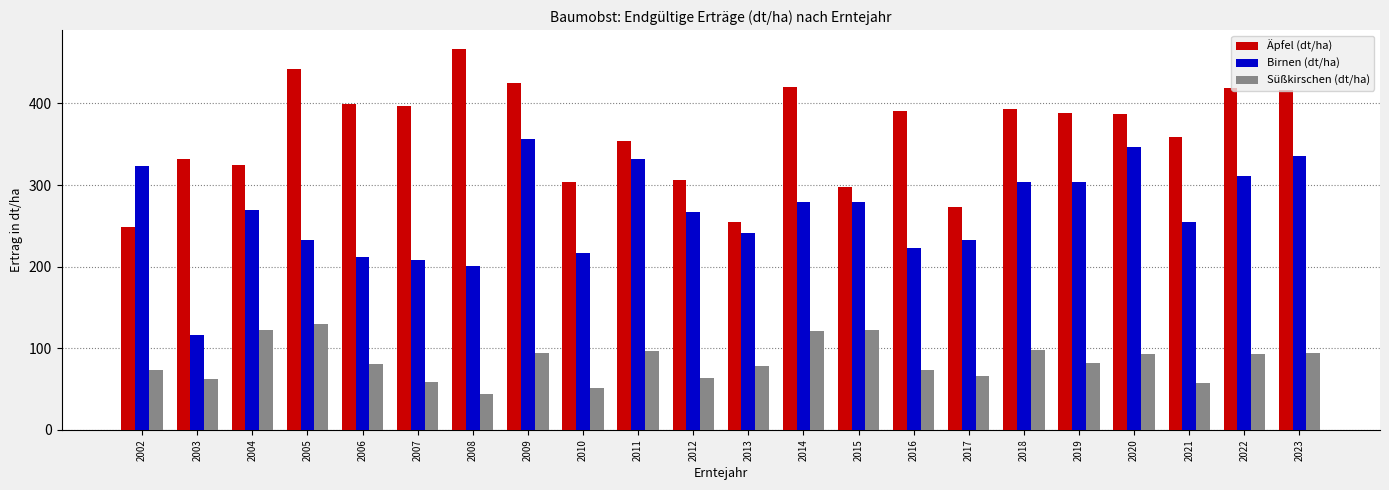

What is the highest value of the Süßkirschen (dt/ha) series?

130.0